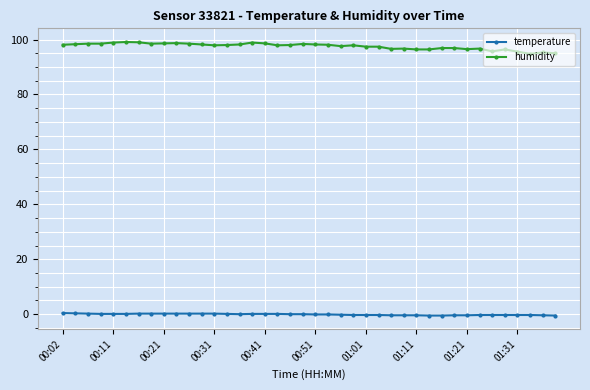

True or false: temperature and humidity cross at least once.

False